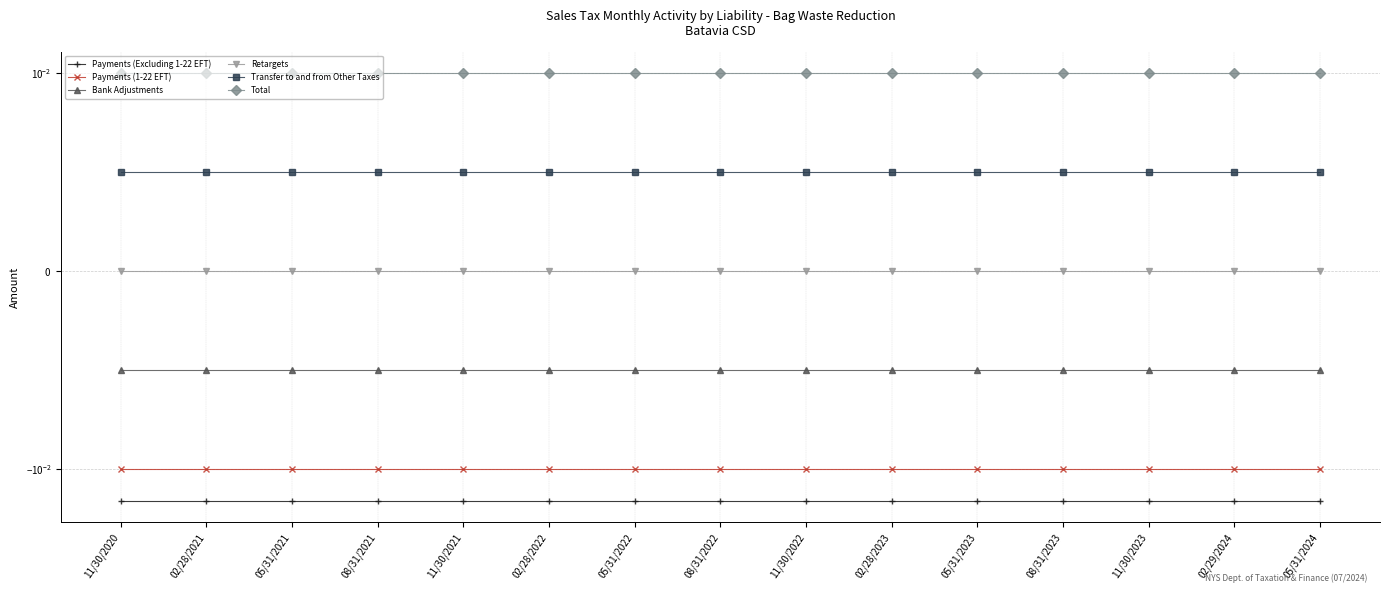

Between 02/28/2022 and 02/29/2024, which series saw the biggest shift?

Payments (Excluding 1-22 EFT)